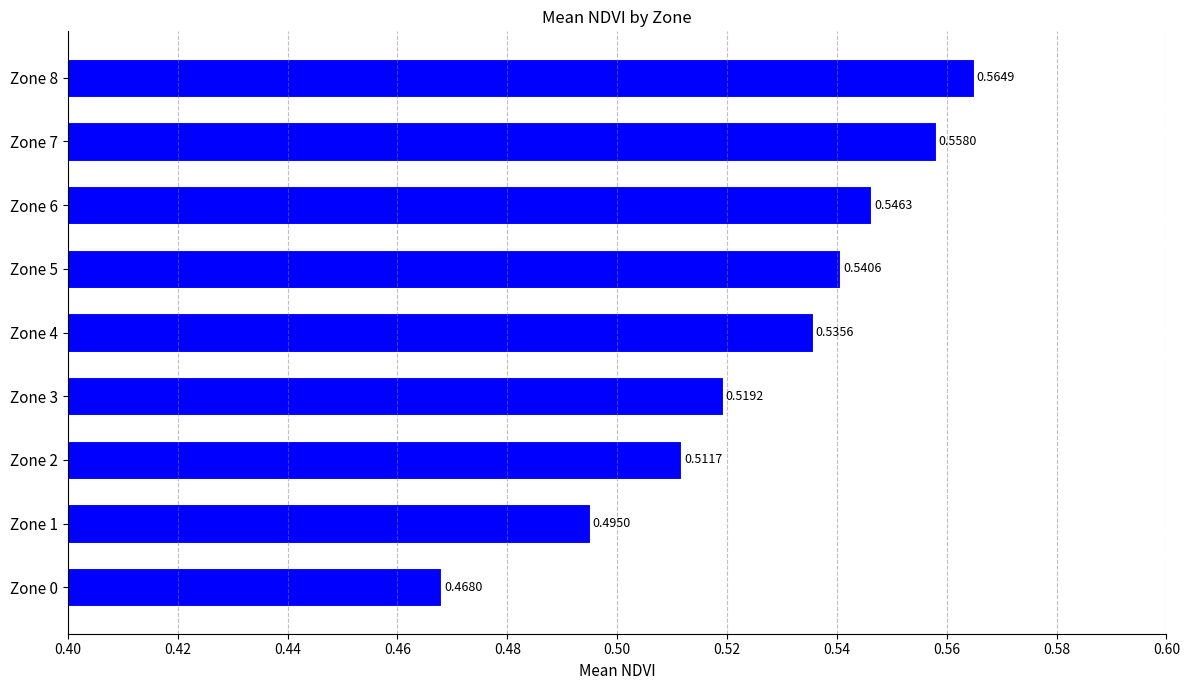

What is the change in value from Zone 2 to Zone 8?

+0.1